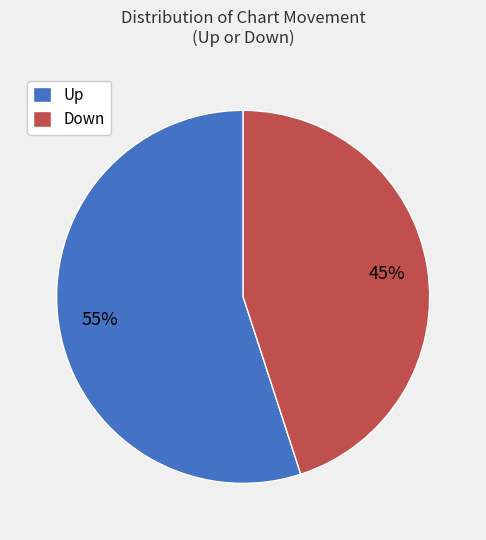

What is the ratio of the value at Up to the value at Down?

1.2